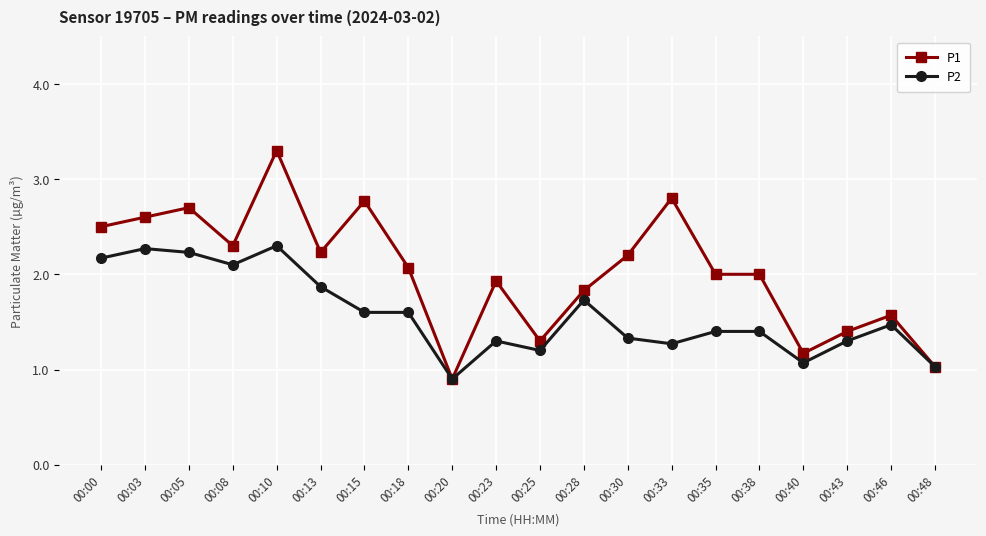

Does the chart have visible grid lines?

Yes